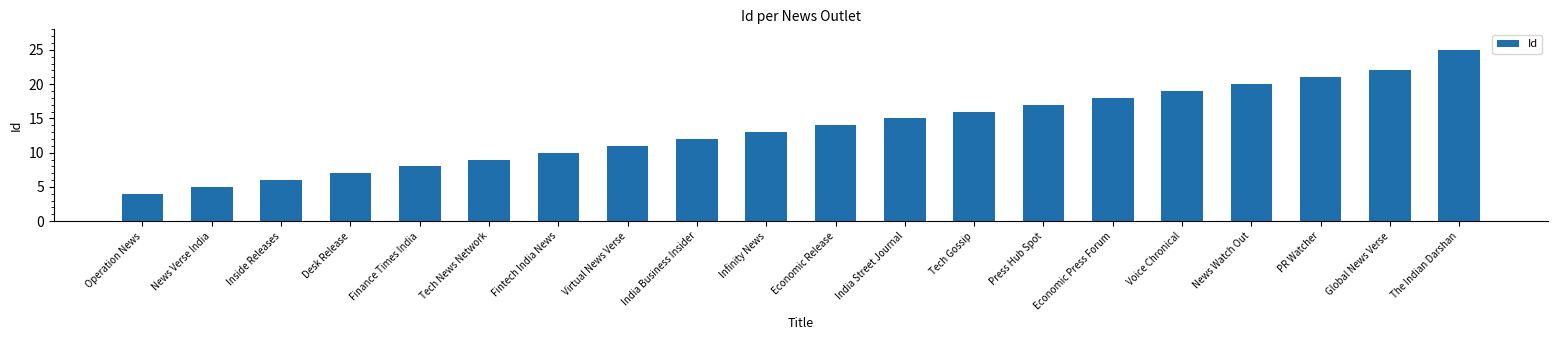

Approximately how many times larger is the value at Finance Times India compared to Press Hub Spot?

0.5